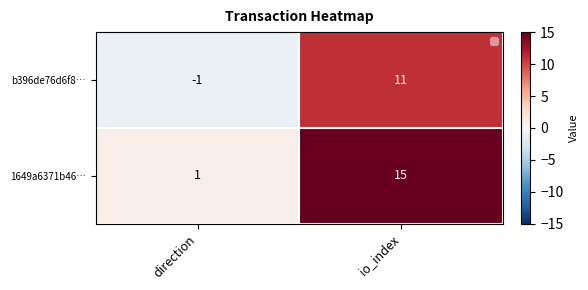

At which label does 1649a6371b46… reach its minimum?

direction